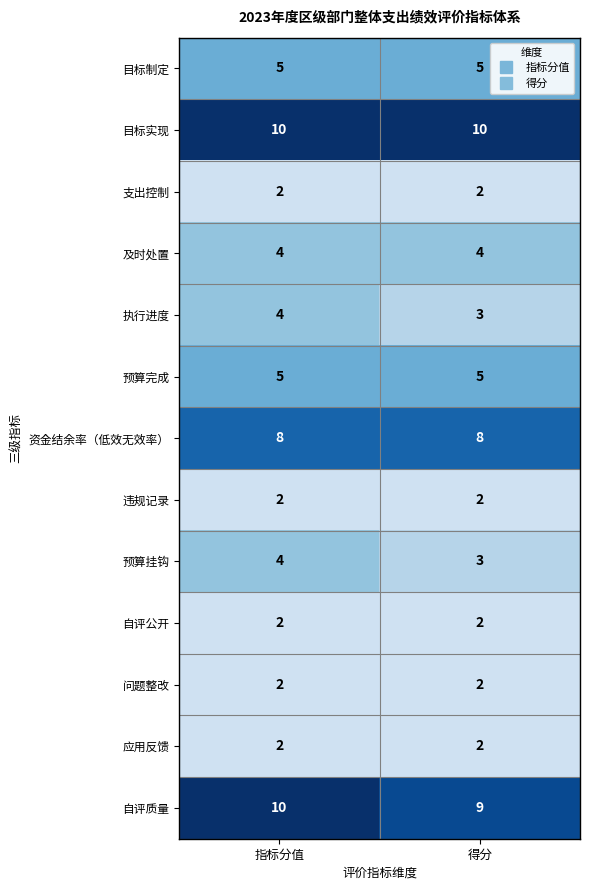

Reading right to left, list all the values displayed in this chart.

目标制定: 得分=5	指标分值=5
目标实现: 得分=10	指标分值=10
支出控制: 得分=2	指标分值=2
及时处置: 得分=4	指标分值=4
执行进度: 得分=3	指标分值=4
预算完成: 得分=5	指标分值=5
资金结余率（低效无效率）: 得分=8	指标分值=8
违规记录: 得分=2	指标分值=2
预算挂钩: 得分=3	指标分值=4
自评公开: 得分=2	指标分值=2
问题整改: 得分=2	指标分值=2
应用反馈: 得分=2	指标分值=2
自评质量: 得分=9	指标分值=10